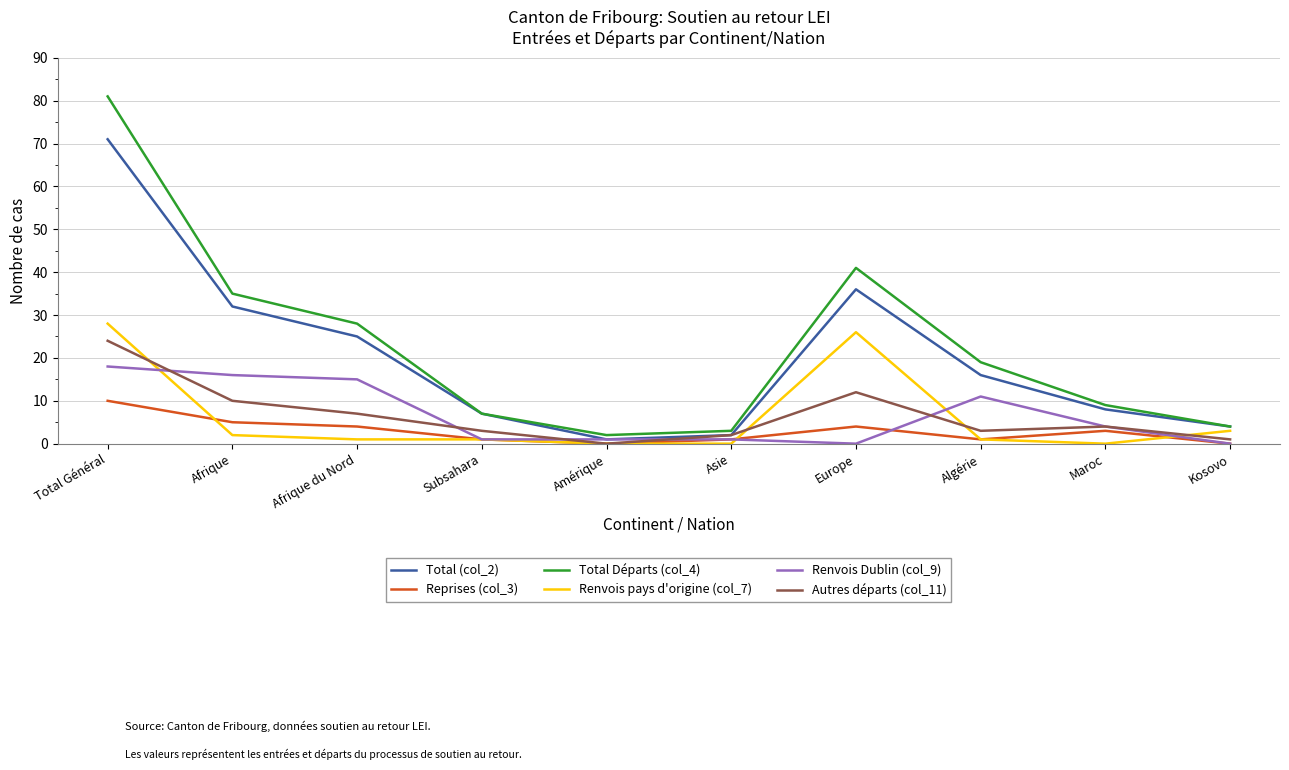

How many interior local peaks does the Total (col_2) series have?

1